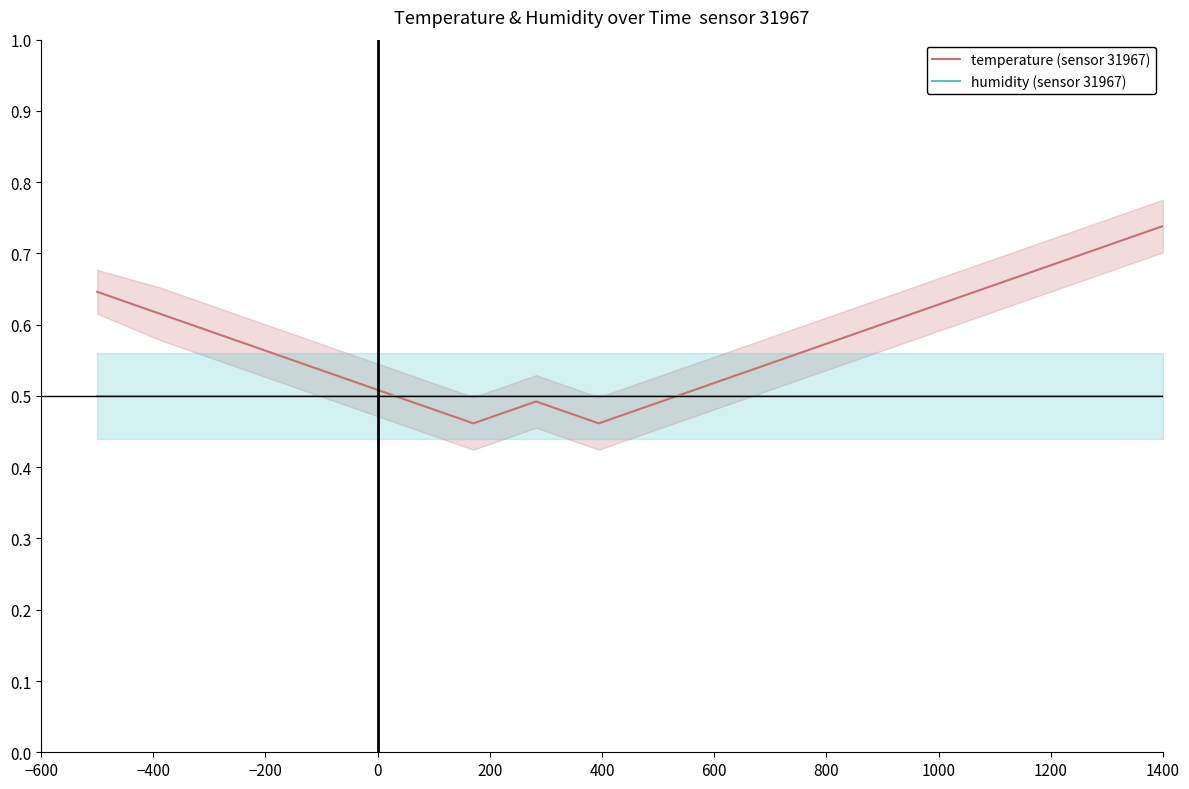

What are all the series names shown in the legend?

temperature (sensor 31967), humidity (sensor 31967)